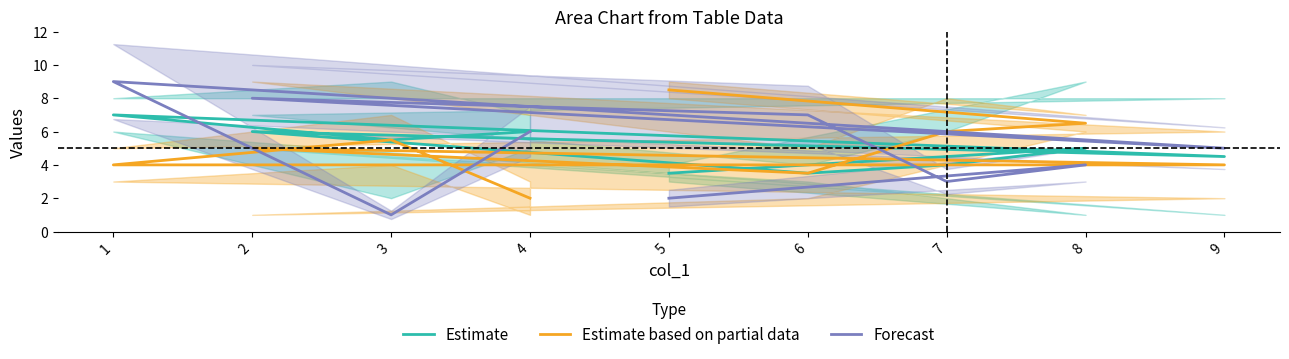

True or false: Estimate and Estimate based on partial data intersect in this chart.

False